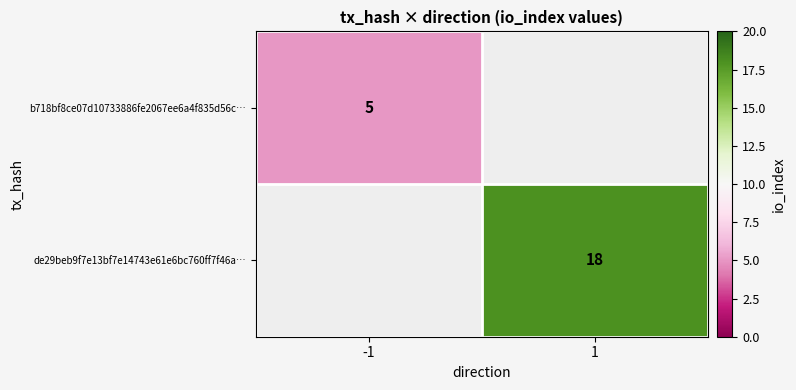

At how many categories does at least one series exceed 15?

1